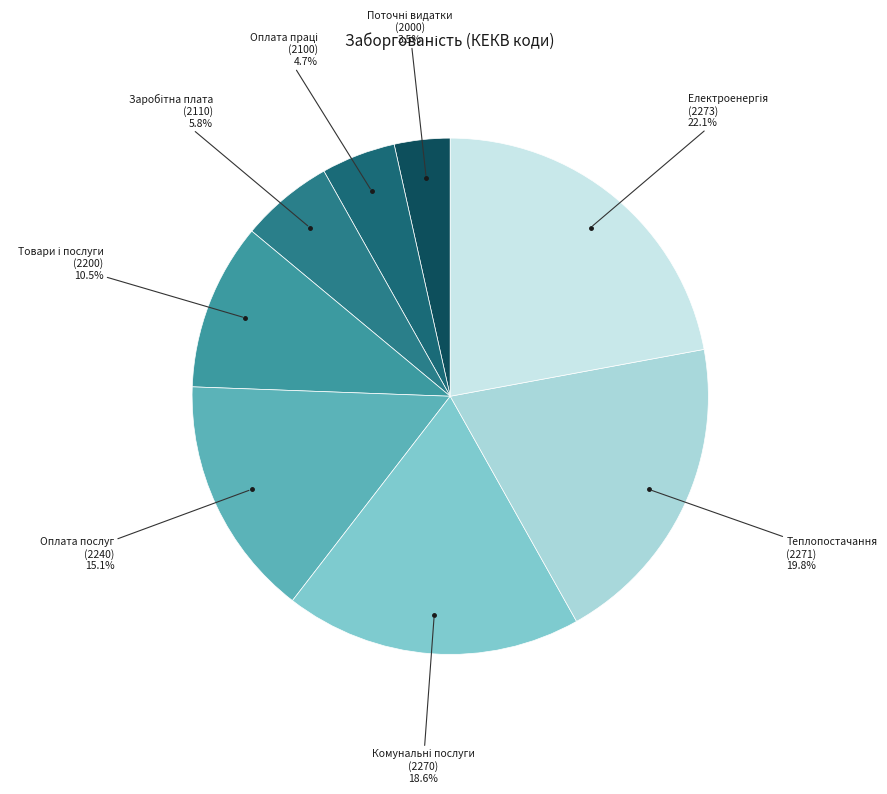

Is there a majority slice in this chart?

No